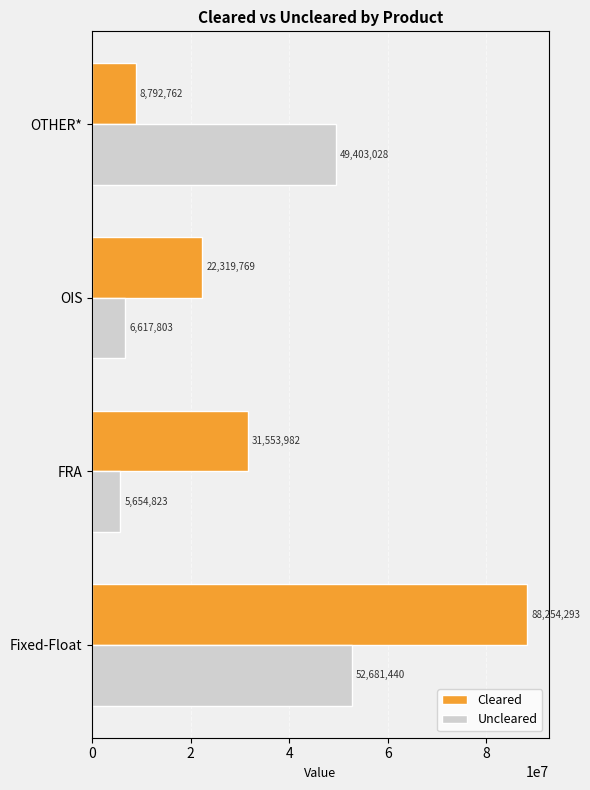

Is the value of Uncleared at OTHER* greater than the value of Cleared at Fixed-Float?

No